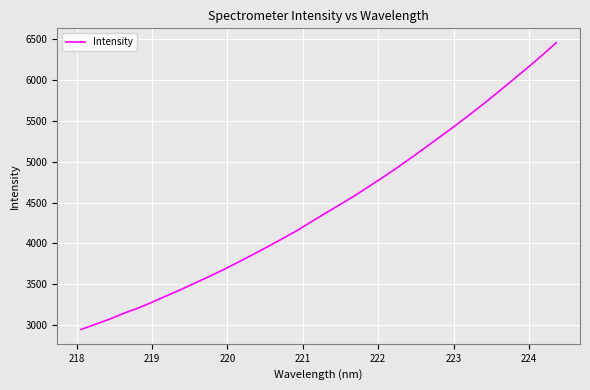

What is the minimum value shown in the chart?

2947.5